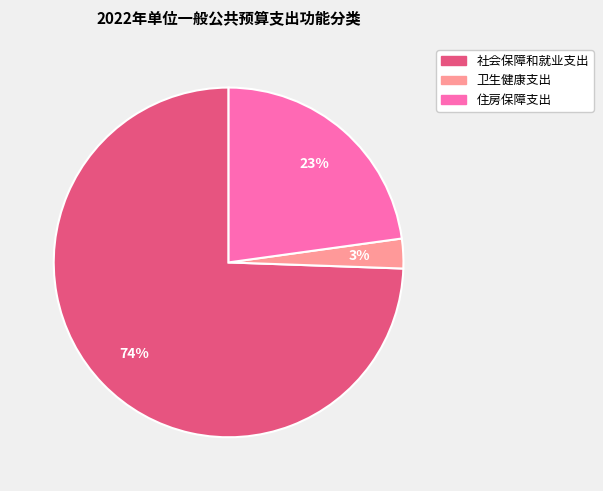

Is it true that 住房保障支出 is 16% of the pie?

False